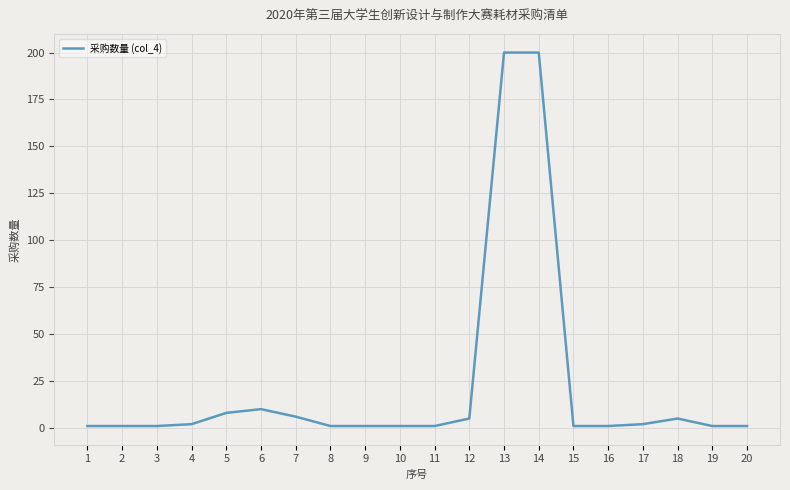

At which label is the value closest to 100?

6